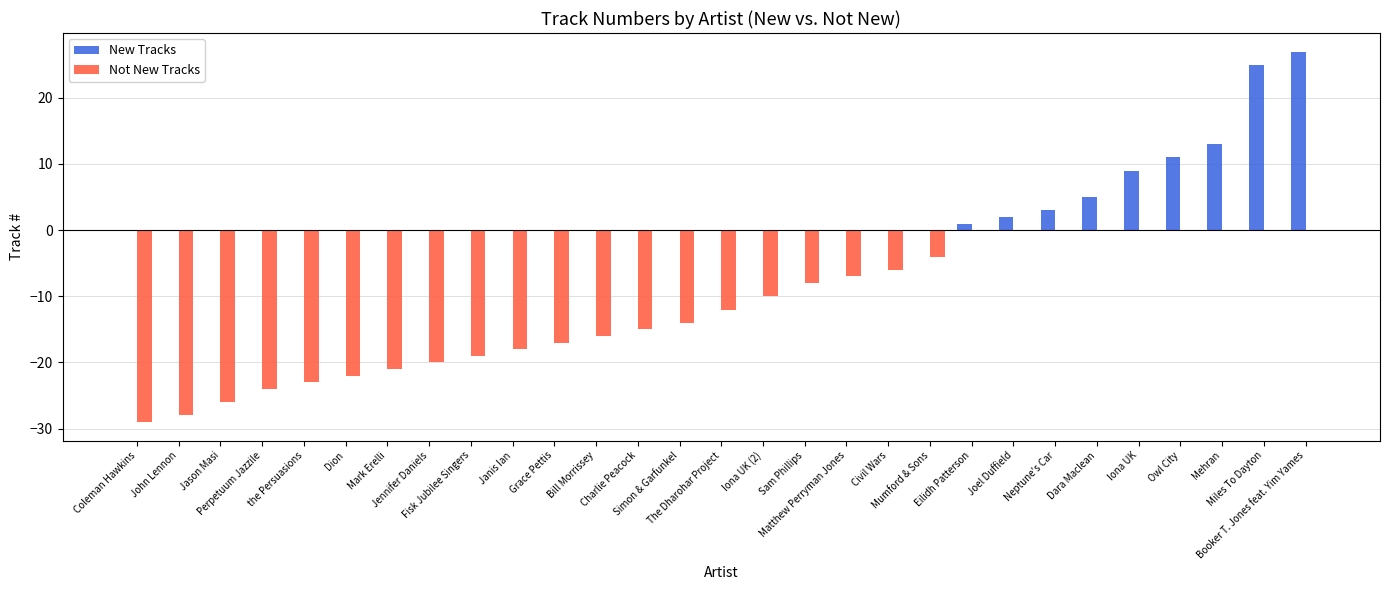

Is the value of Not New Tracks at Simon & Garfunkel greater than the value of New Tracks at Coleman Hawkins?

No